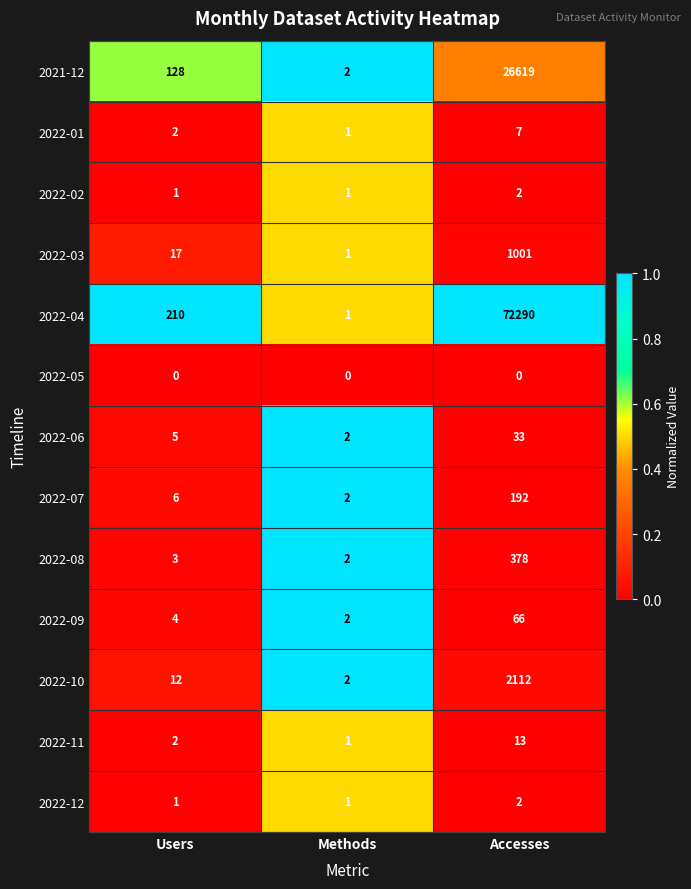

Which category has the lowest value in the 2022-10 series?

Methods